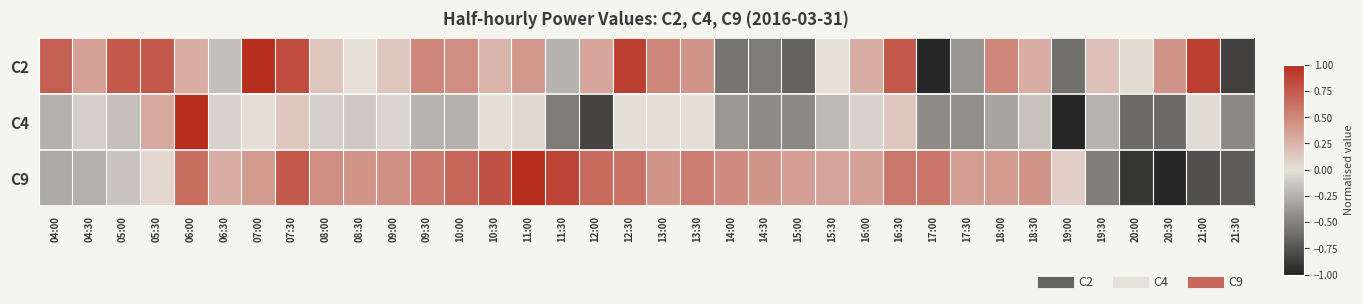

Reading left to right, transcribe all the data shown in this chart.

C2: 04:00=0.7	04:30=0.4	05:00=0.8	05:30=0.8	06:00=0.3	06:30=-0.2	07:00=1.0	07:30=0.8	08:00=0.1	08:30=0.0	09:00=0.1	09:30=0.5	10:00=0.5	10:30=0.3	11:00=0.4	11:30=-0.2	12:00=0.3	12:30=0.9	13:00=0.5	13:30=0.4	14:00=-0.6	14:30=-0.5	15:00=-0.7	15:30=0.0	16:00=0.3	16:30=0.8	17:00=-1.0	17:30=-0.4	18:00=0.5	18:30=0.3	19:00=-0.6	19:30=0.2	20:00=0.0	20:30=0.4	21:00=0.9	21:30=-0.9
C4: 04:00=-0.3	04:30=-0.1	05:00=-0.2	05:30=0.3	06:00=1.0	06:30=-0.1	07:00=0.0	07:30=0.1	08:00=-0.1	08:30=-0.1	09:00=-0.1	09:30=-0.2	10:00=-0.3	10:30=-0.0	11:00=0.0	11:30=-0.5	12:00=-0.8	12:30=-0.0	13:00=0.0	13:30=0.0	14:00=-0.4	14:30=-0.4	15:00=-0.5	15:30=-0.2	16:00=-0.1	16:30=0.1	17:00=-0.4	17:30=-0.4	18:00=-0.3	18:30=-0.1	19:00=-1.0	19:30=-0.2	20:00=-0.6	20:30=-0.6	21:00=-0.0	21:30=-0.5
C9: 04:00=-0.3	04:30=-0.3	05:00=-0.1	05:30=0.1	06:00=0.6	06:30=0.3	07:00=0.4	07:30=0.8	08:00=0.5	08:30=0.4	09:00=0.4	09:30=0.6	10:00=0.7	10:30=0.8	11:00=1.0	11:30=0.9	12:00=0.6	12:30=0.6	13:00=0.4	13:30=0.5	14:00=0.5	14:30=0.4	15:00=0.4	15:30=0.3	16:00=0.4	16:30=0.6	17:00=0.6	17:30=0.4	18:00=0.4	18:30=0.4	19:00=0.1	19:30=-0.5	20:00=-0.9	20:30=-1.0	21:00=-0.8	21:30=-0.7